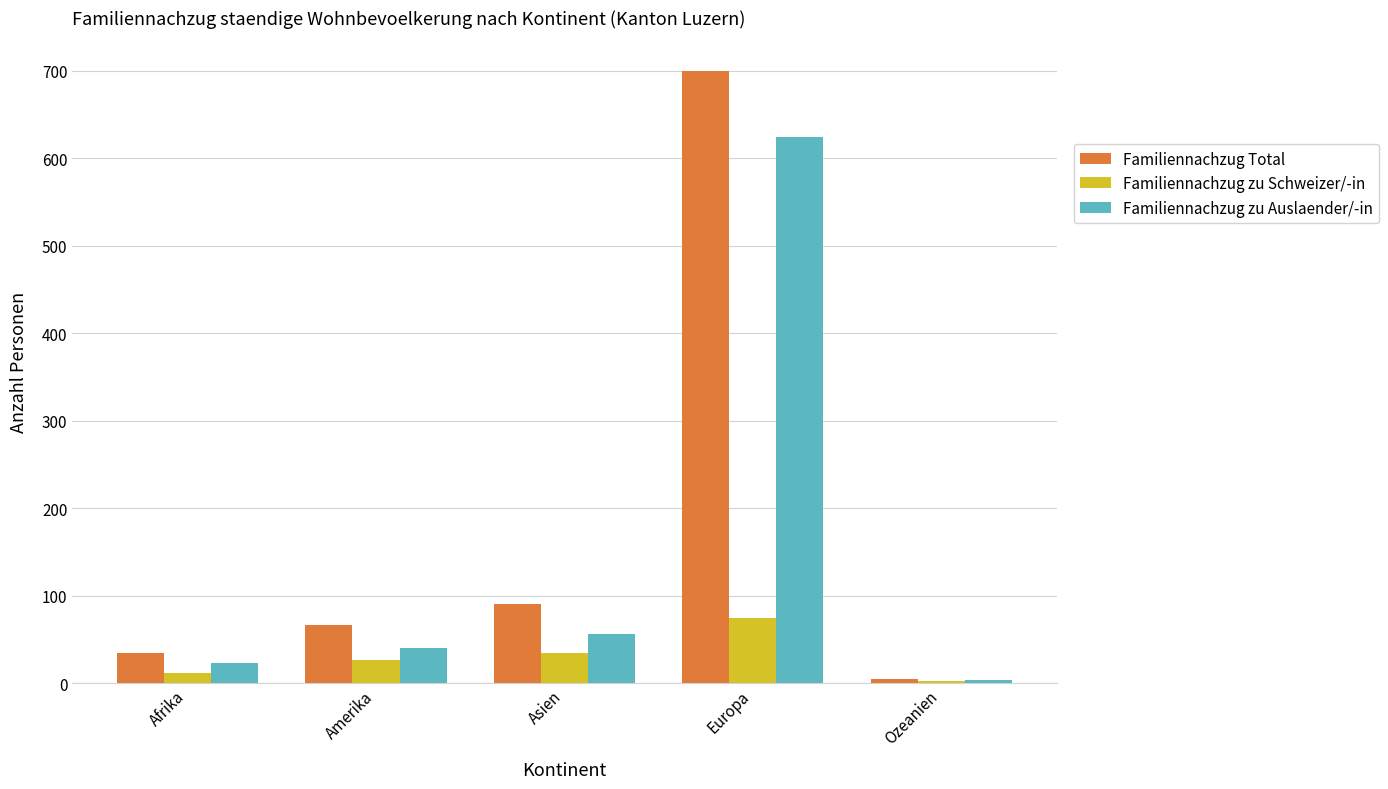

What is the sum of all Familiennachzug zu Auslaender/-in values?

747